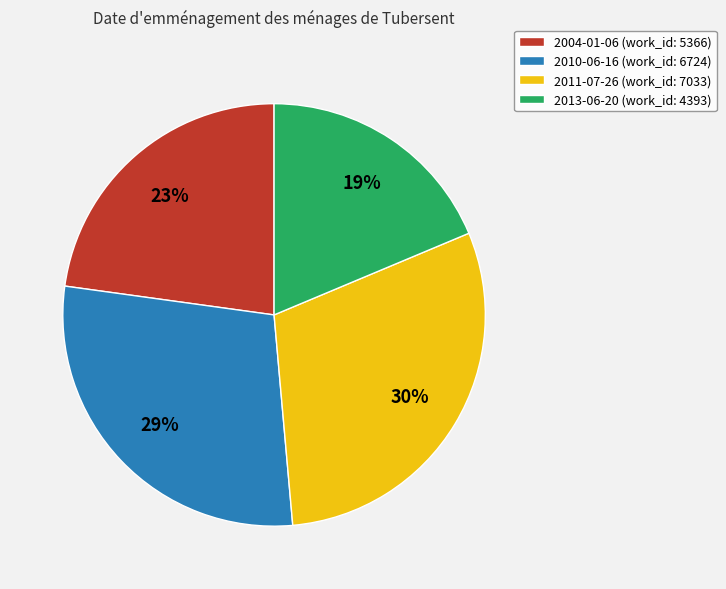

Is there a majority slice in this chart?

No